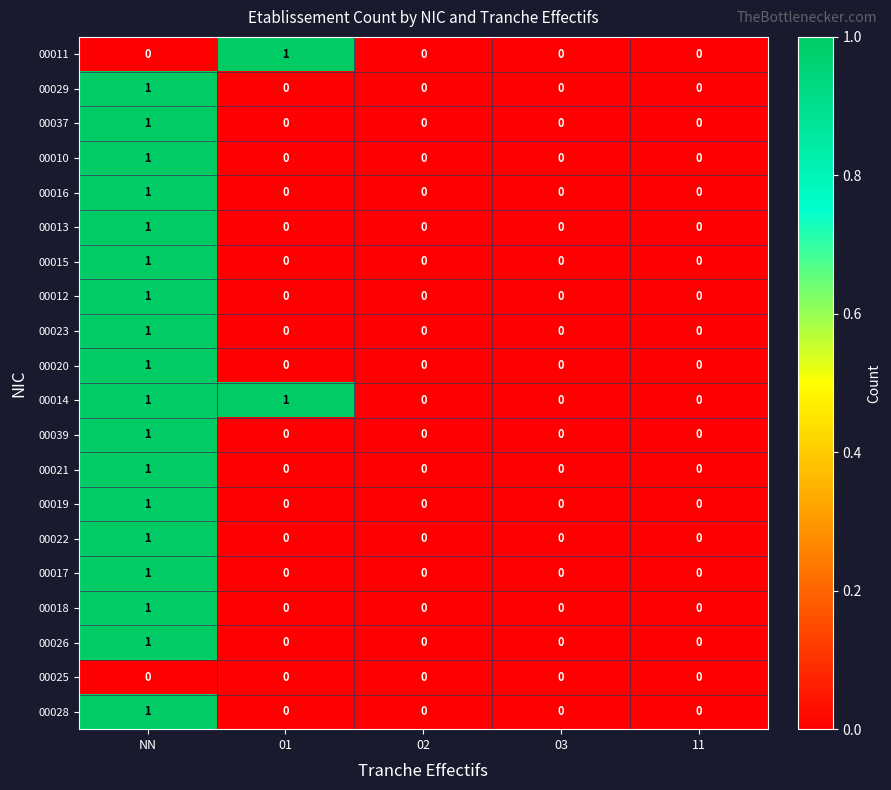

Which category has the highest value in the 00016 series?

NN